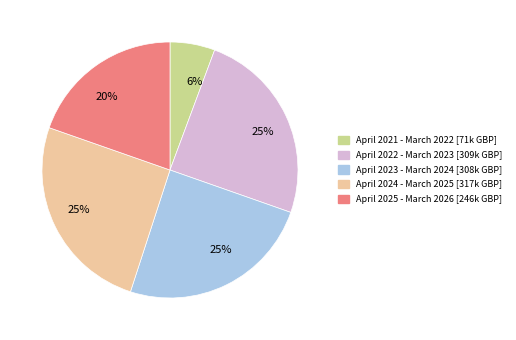

Which slice is the smallest?

April 2021 - March 2022